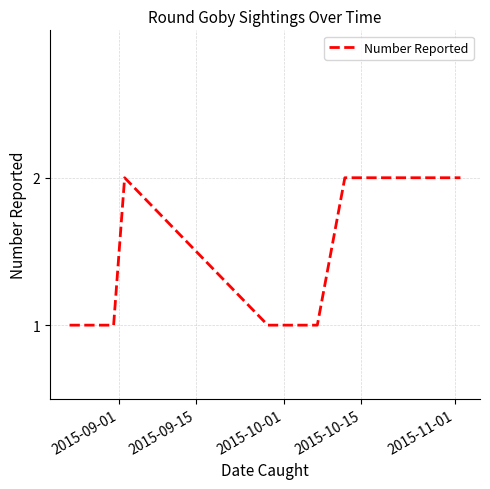

Count the values in the range 1 to 2.

8